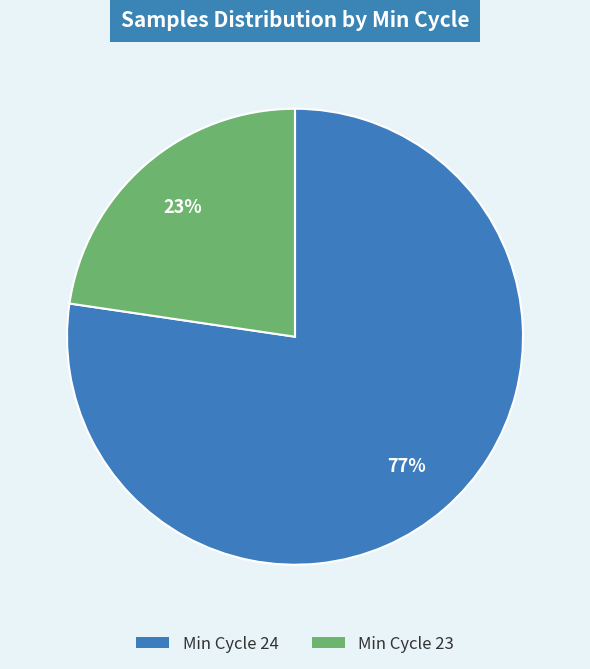

Between Min Cycle 24 and Min Cycle 23, which is larger?

Min Cycle 24